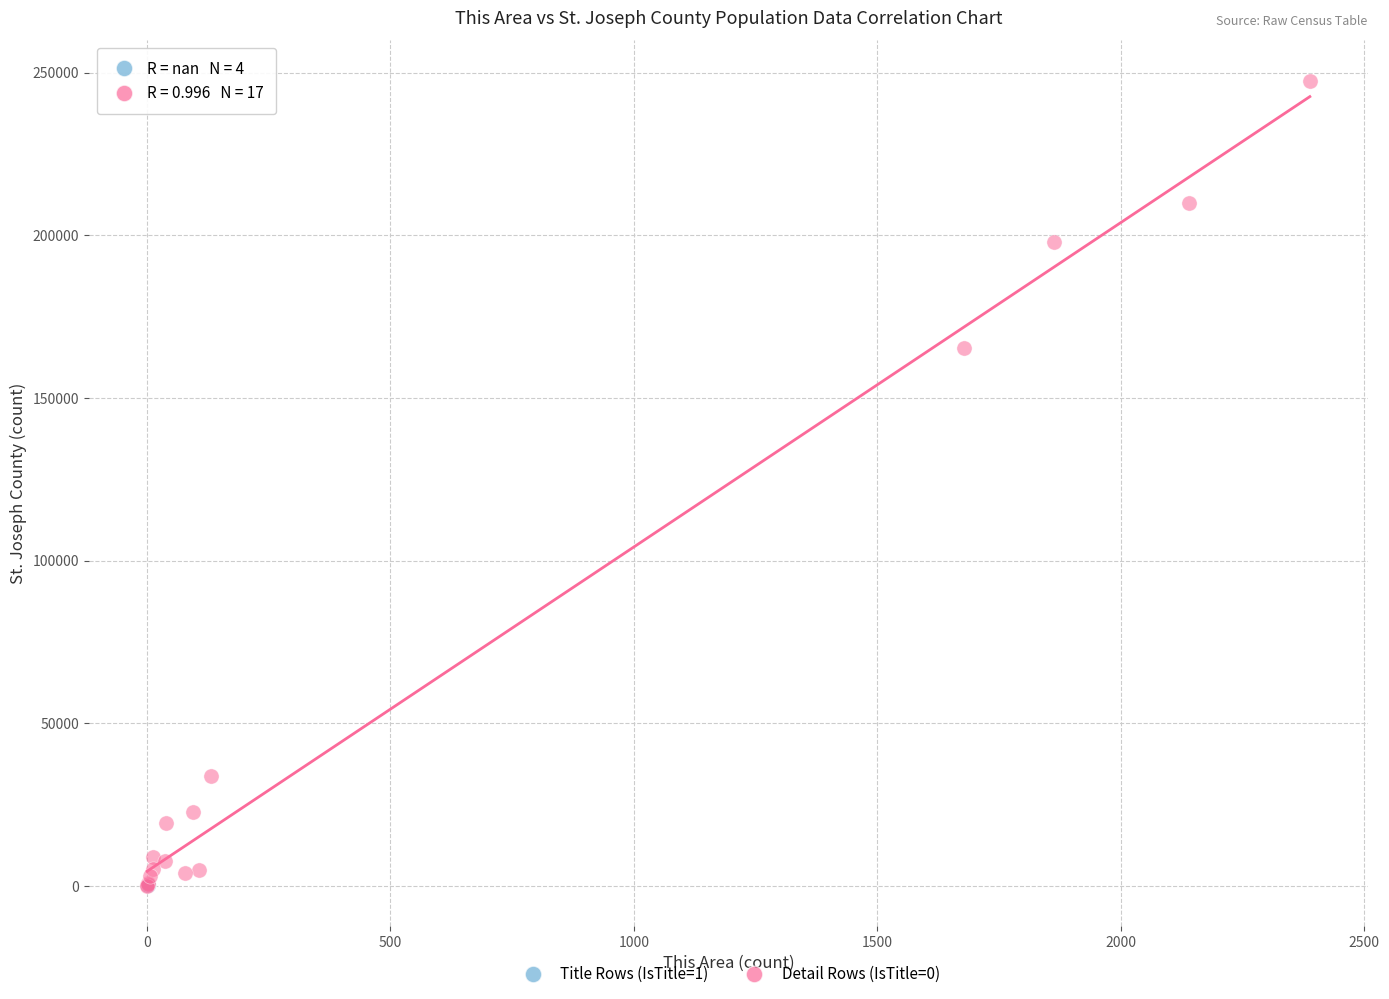

Which series reaches the maximum Y coordinate?

Detail Rows (IsTitle=0)